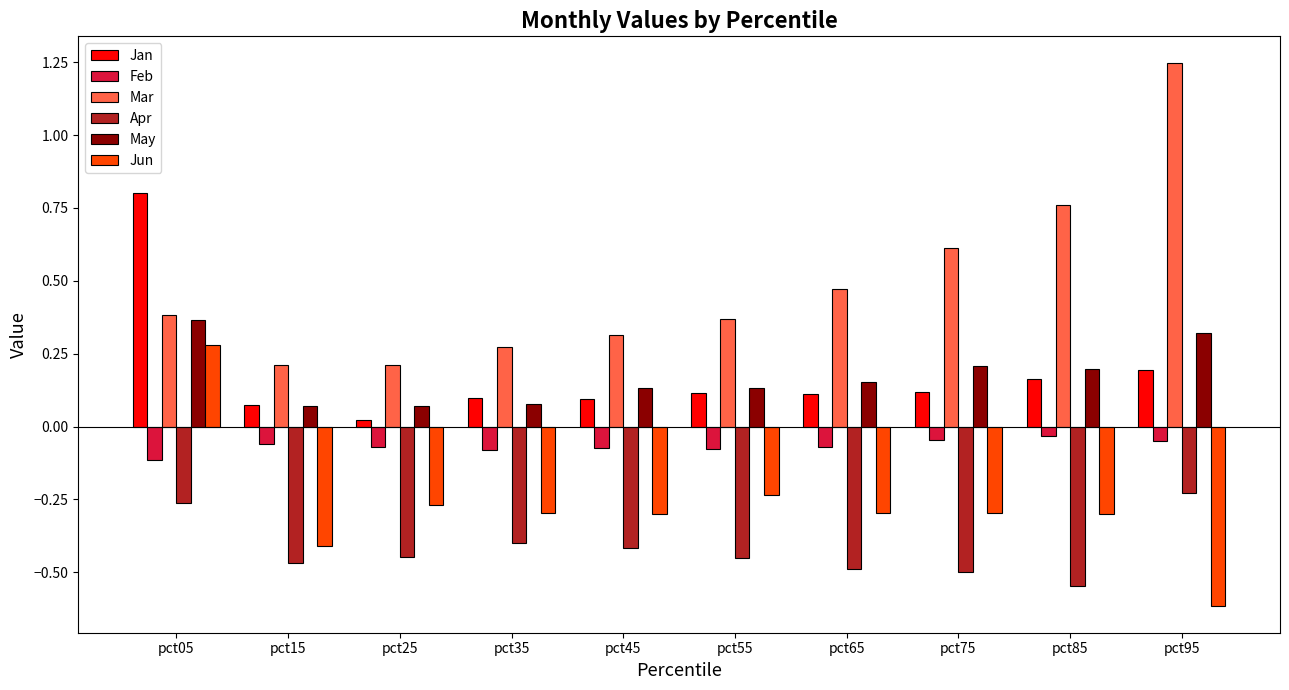

At how many categories does at least one series exceed 0?

10